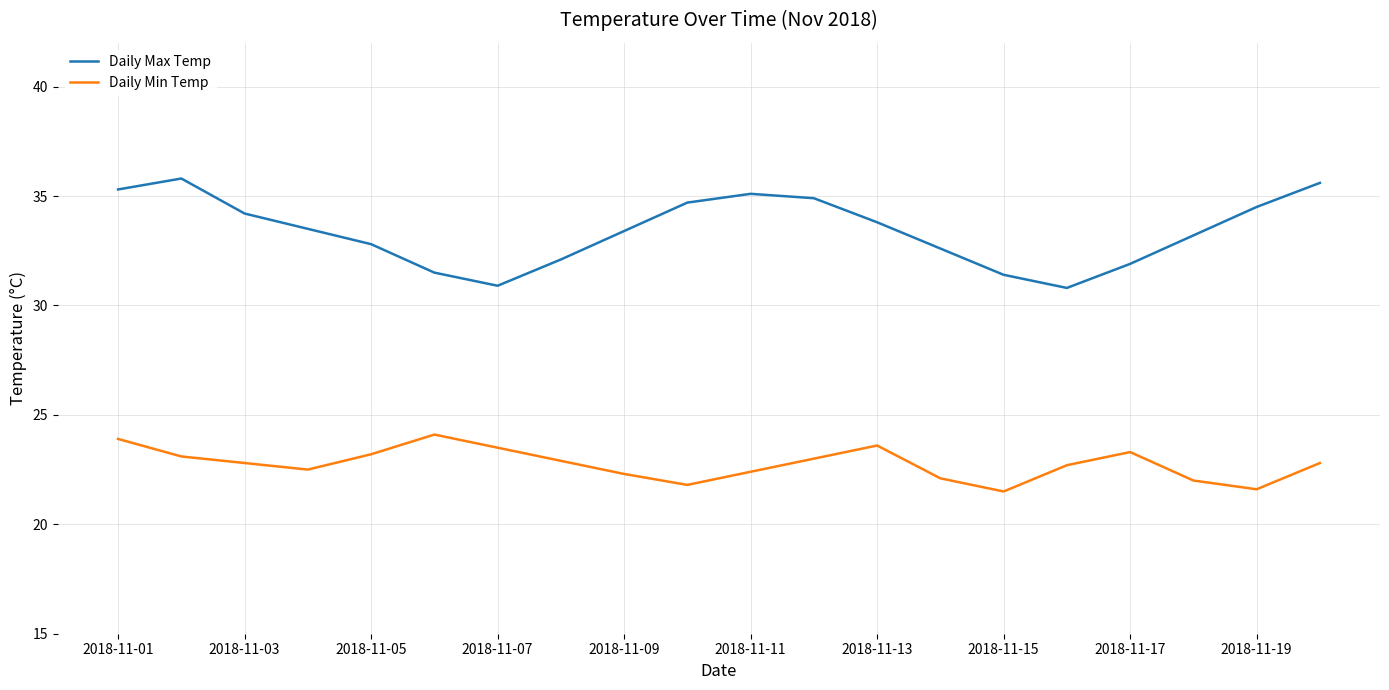

What is the difference between the maximum and minimum values in the Daily Max Temp series?

5.0